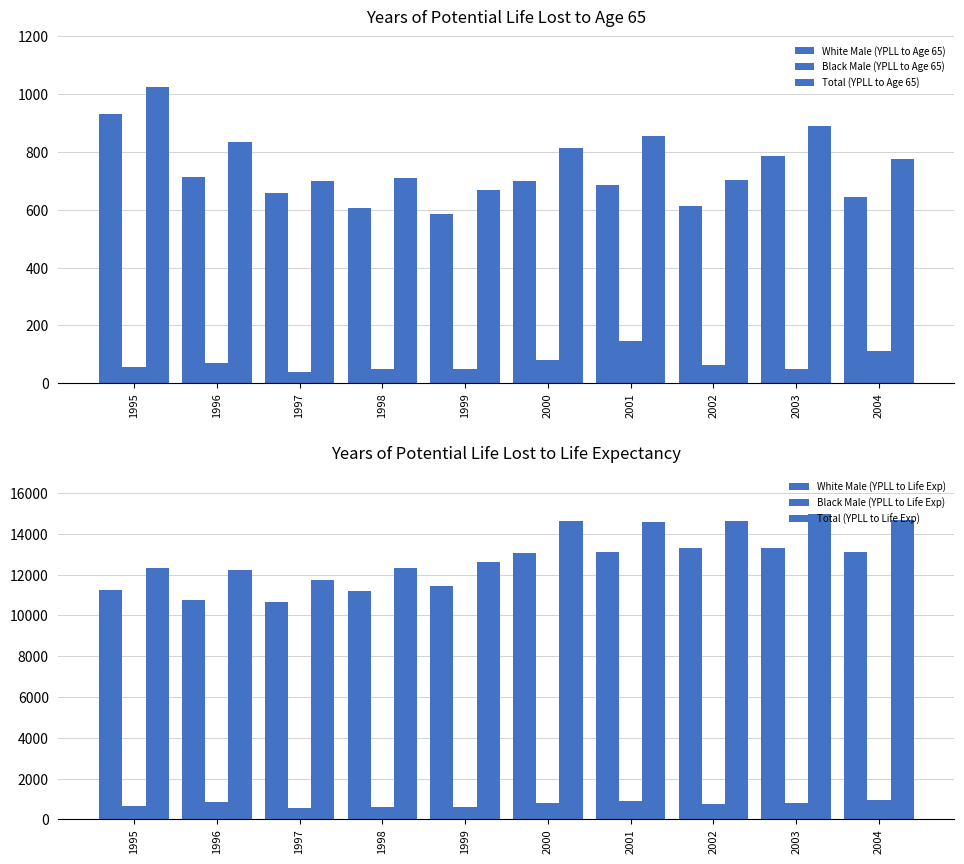

At which label is Total (YPLL to Age 65) closest to 847?

2001